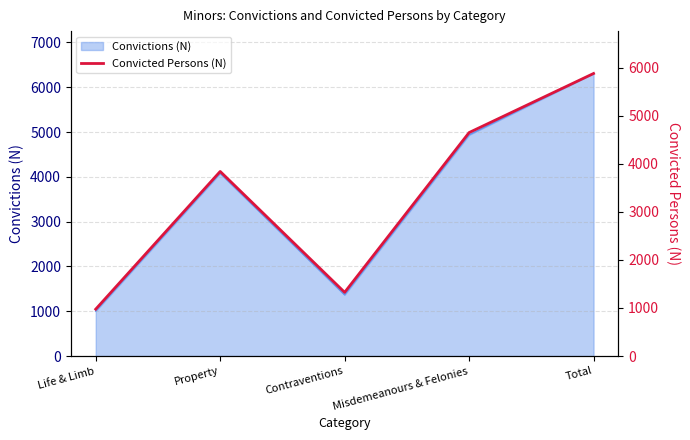

Rank the categories by value from lowest to highest.

Life & Limb, Contraventions, Property, Misdemeanours & Felonies, Total